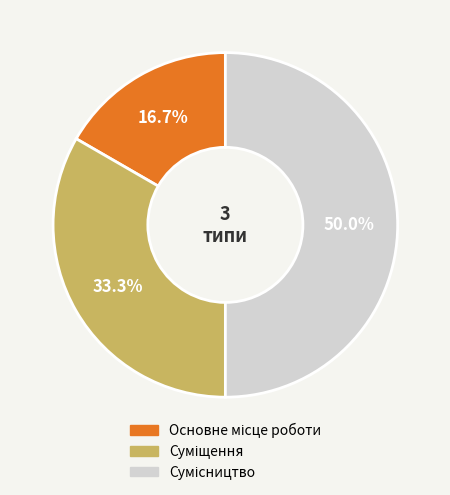

Is it true that Суміщення is 33% of the pie?

True